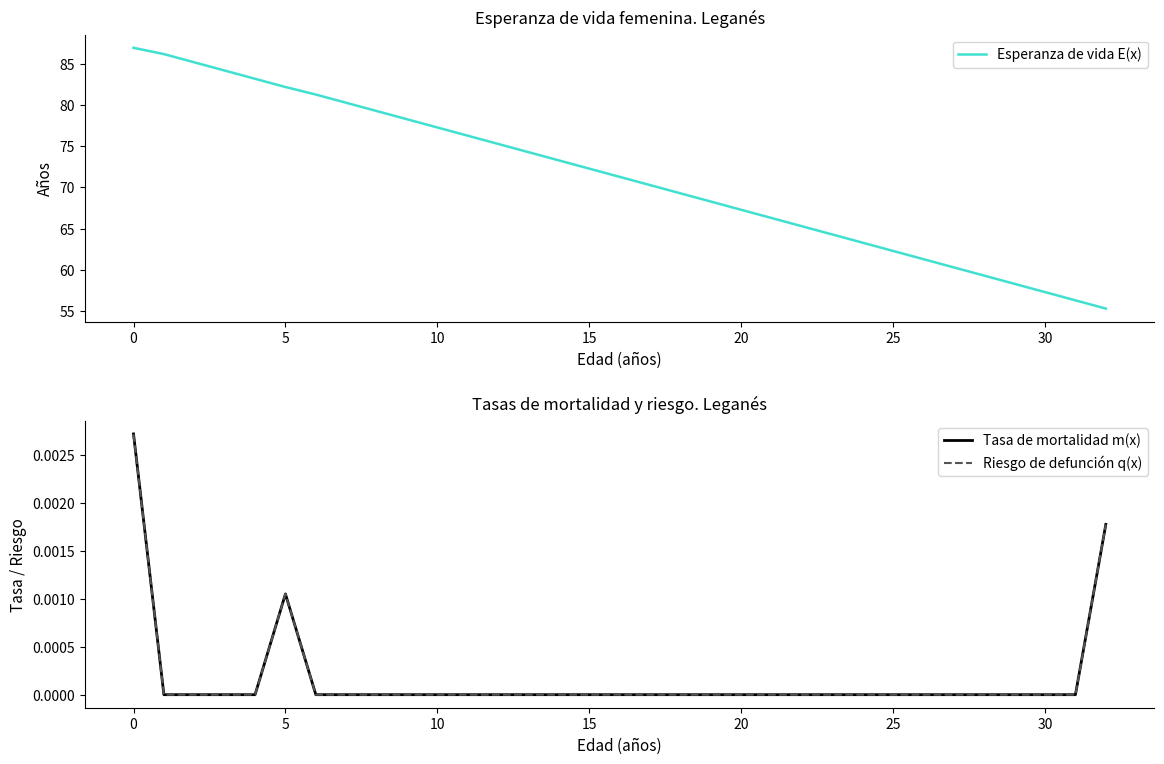

The value of Tasa de mortalidad m(x) at 10 is 0.0. True or false?

True